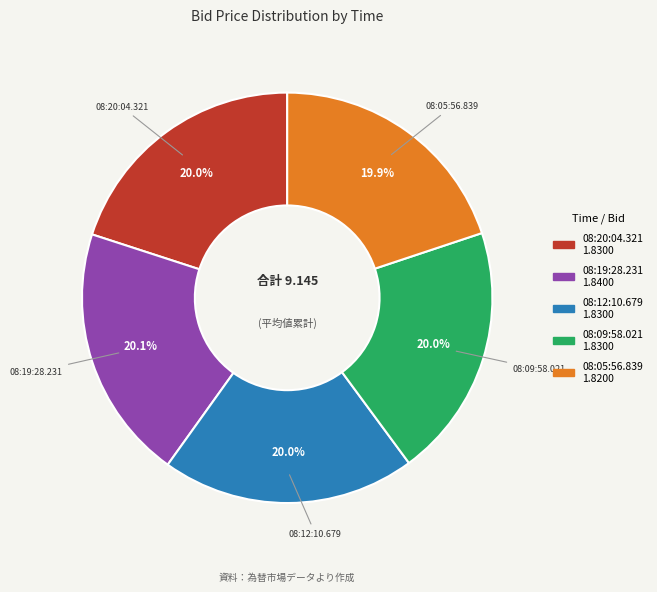

What is the ratio of the value at 08:05:56.839 to the value at 08:12:10.679?

1.0